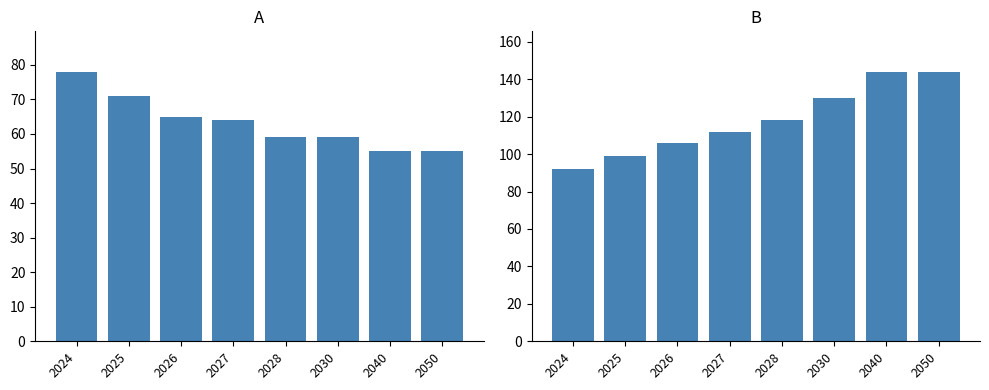

What is the maximum value shown in the chart?

144